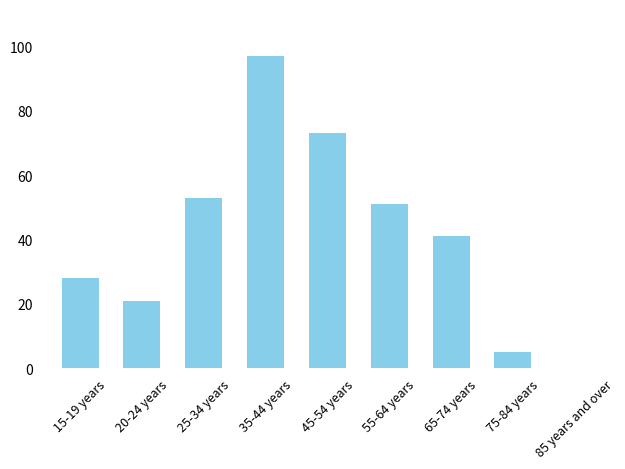

Approximately how many times larger is the value at 25-34 years compared to 20-24 years?

2.5